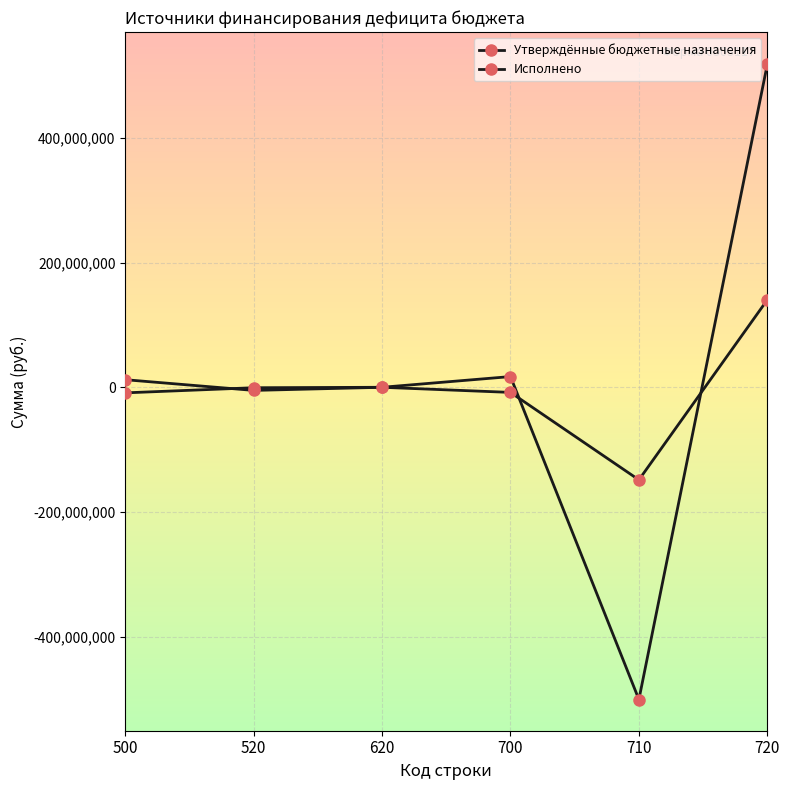

What is the difference between the maximum and minimum values in the Утверждённые бюджетные назначения series?

1019421612.6